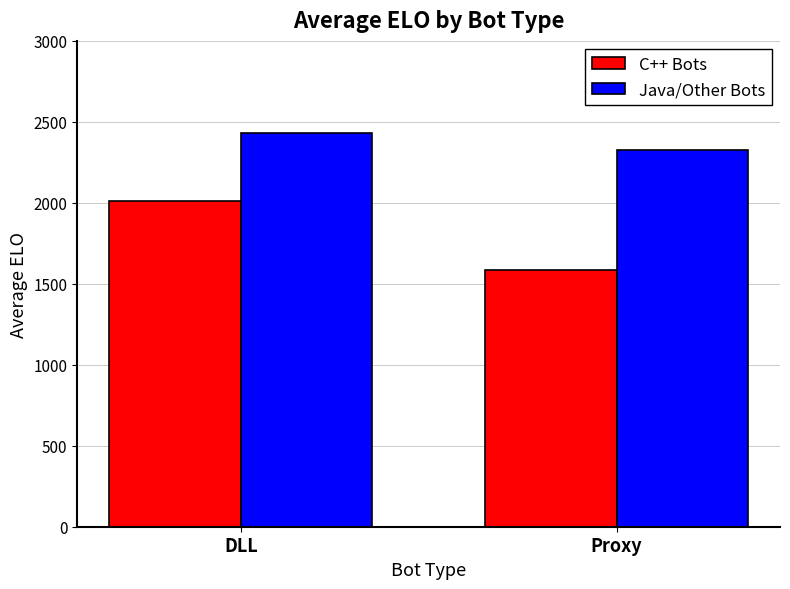

List the series in order of their overall mean, highest first.

Java/Other Bots, C++ Bots